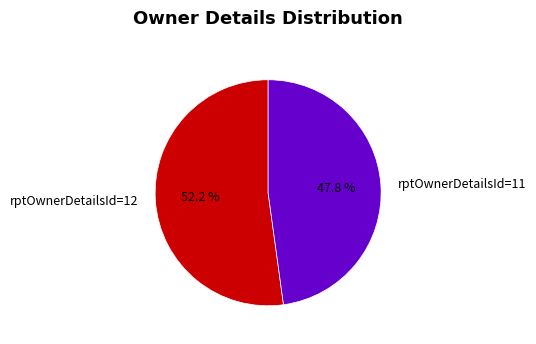

Combined, what portion of the pie is rptOwnerDetailsId=12 and rptOwnerDetailsId=11?

100.0%